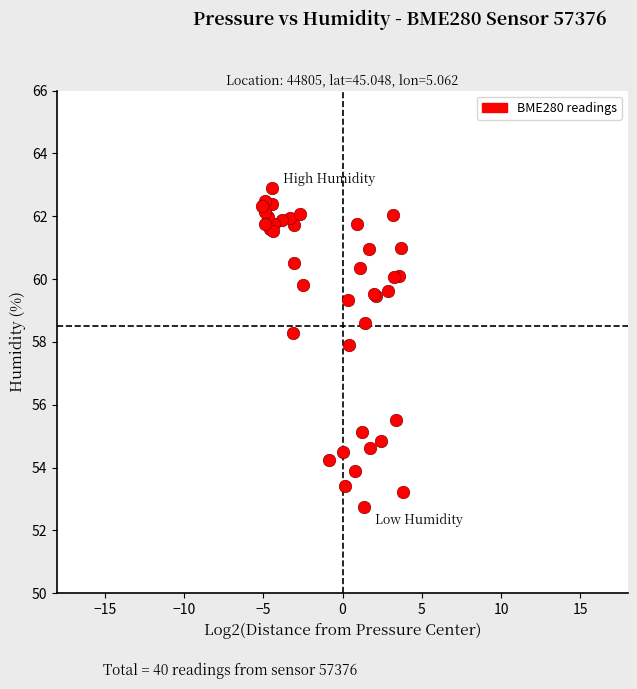

What Y value in the scatter plot is closest to 57?

57.9